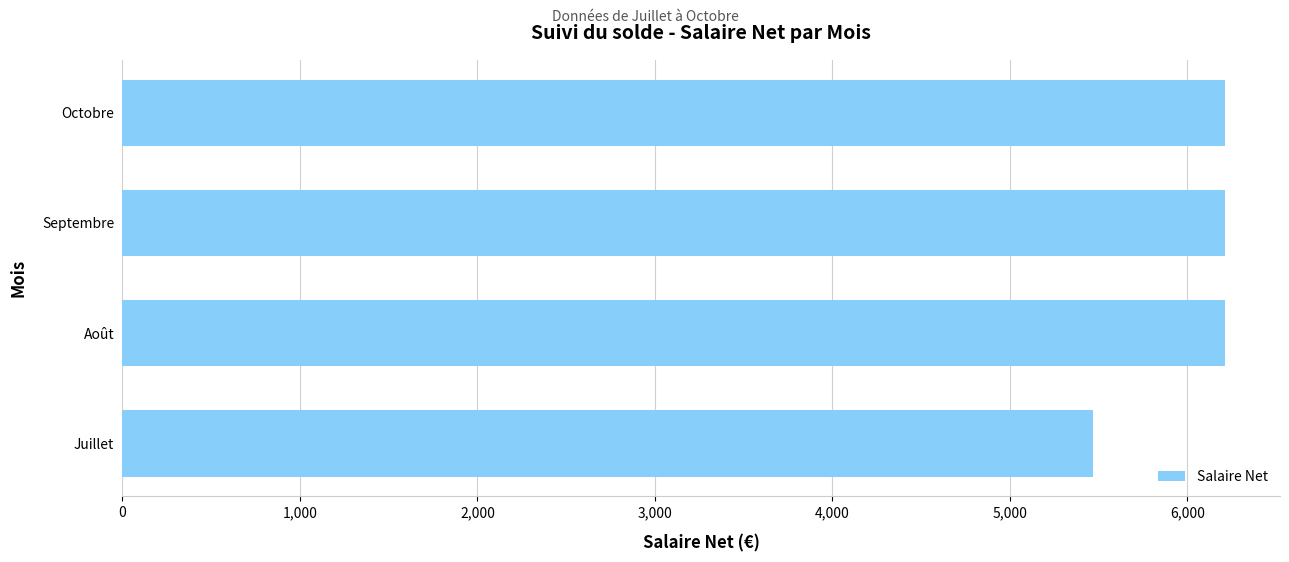

What is the difference between the second highest and minimum values?

742.1